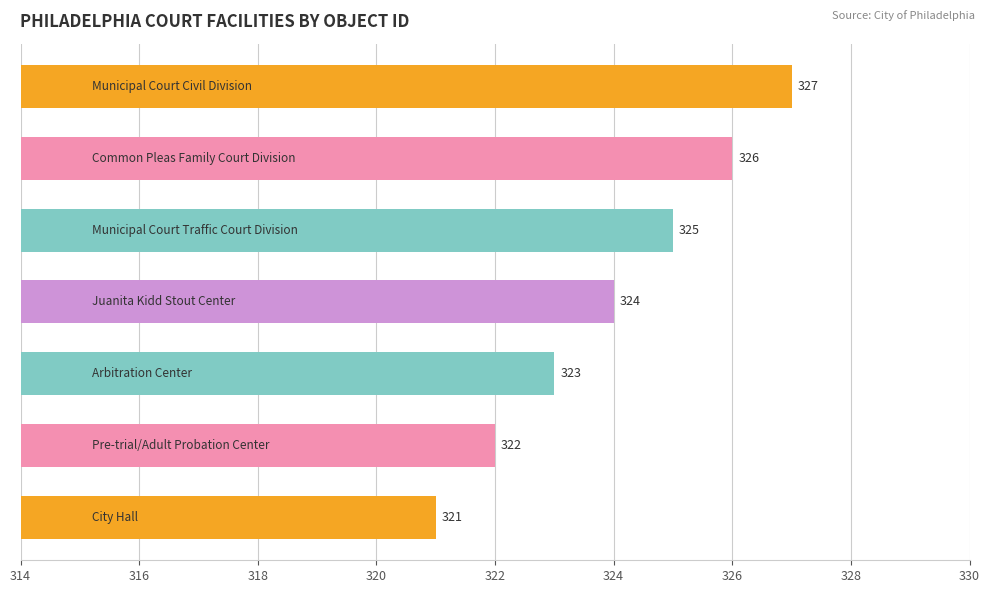

What is the greatest value displayed?

327